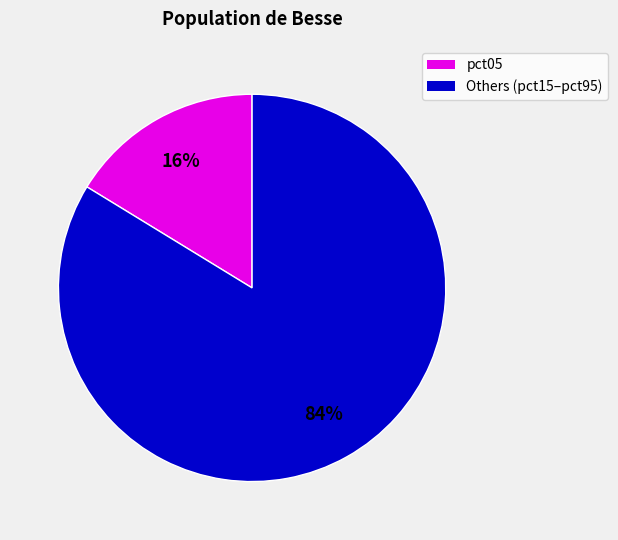

Count the number of slices in the pie.

2